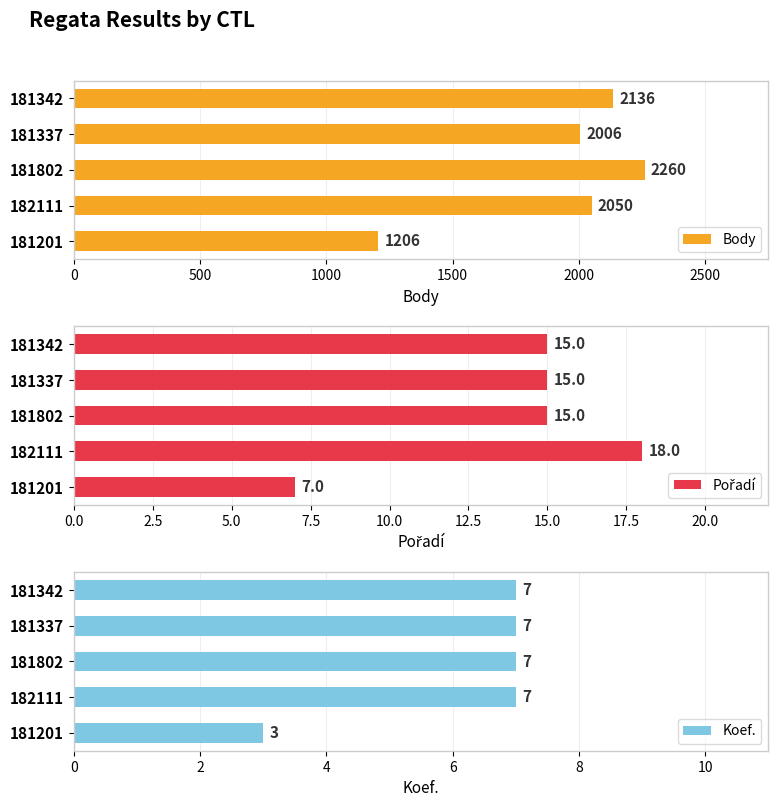

Reading left to right, what are all the values shown in this chart?

Body: 2136	2006	2260	2050	1206
Pořadí: 15	15	15	18	7
Koef.: 7	7	7	7	3